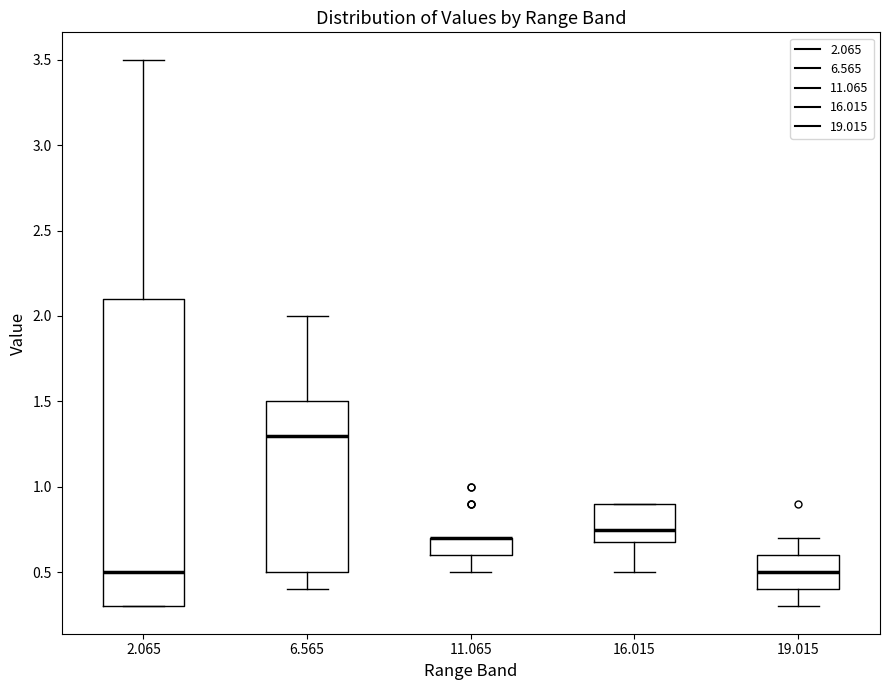

Reading left to right, transcribe this box plot: for each box, give where its median line is, the range the box spans, and where its two whiskers end, as read against the y-axis. The values are not printed on the chart, so give them approximately, as read against the axis.

2.065: median 0.50, box 0.30 to 2.10, whiskers 0.30 to 3.50
6.565: median 1.30, box 0.50 to 1.50, whiskers 0.40 to 2.00
11.065: median 0.70 (drawn on the box's upper edge), box 0.60 to 0.70, whiskers 0.50 to 0.70
16.015: median 0.75, box 0.70 to 0.90, whiskers 0.50 to 0.90
19.015: median 0.50, box 0.40 to 0.60, whiskers 0.30 to 0.70